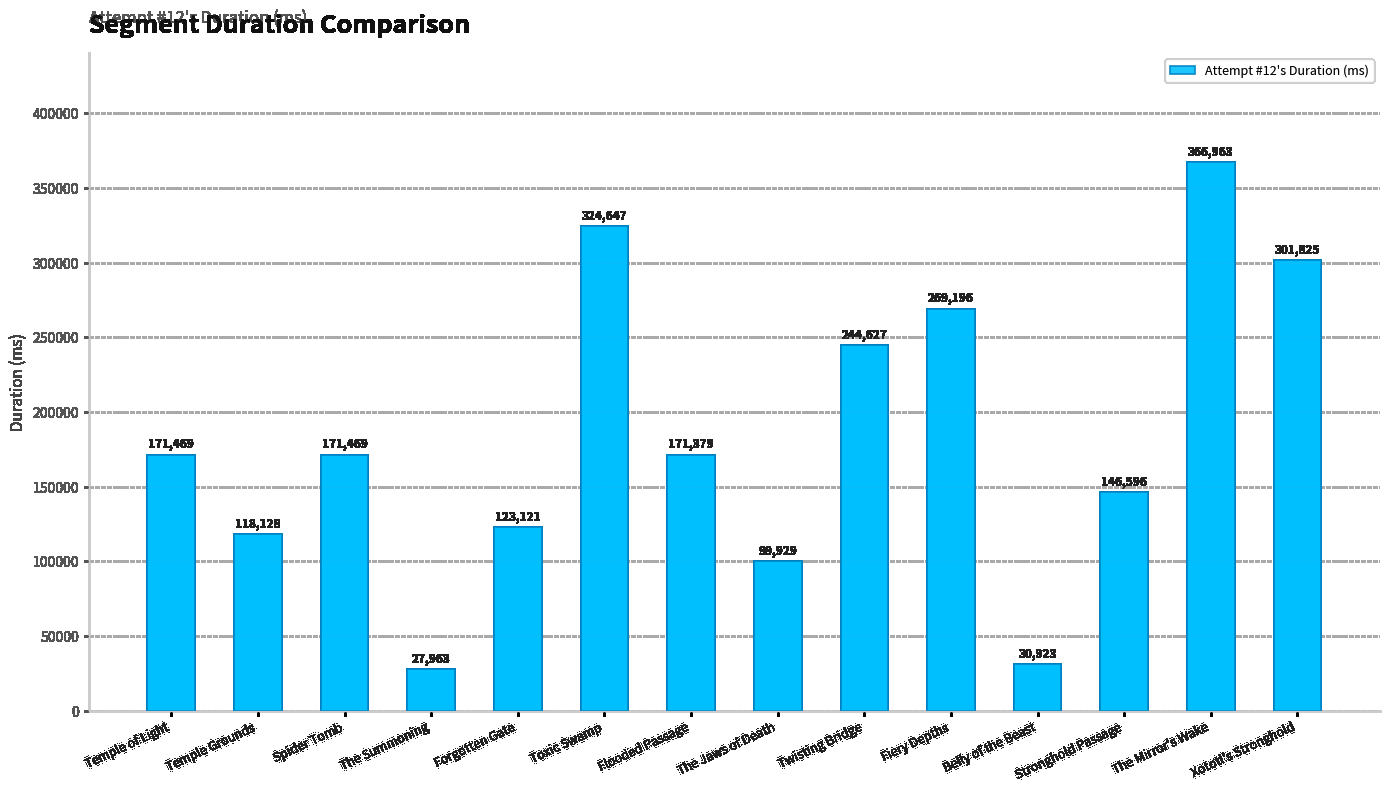

Which label corresponds to the smallest value in the chart?

The Summoning